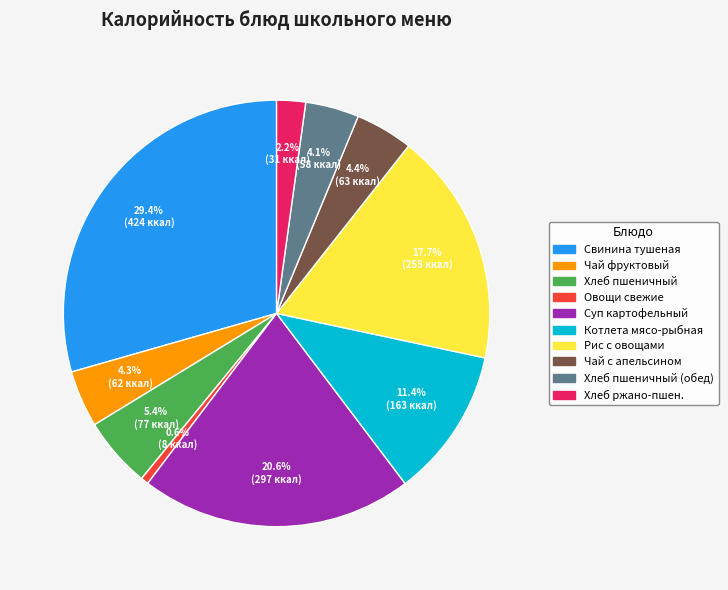

Does any single category account for the majority?

No